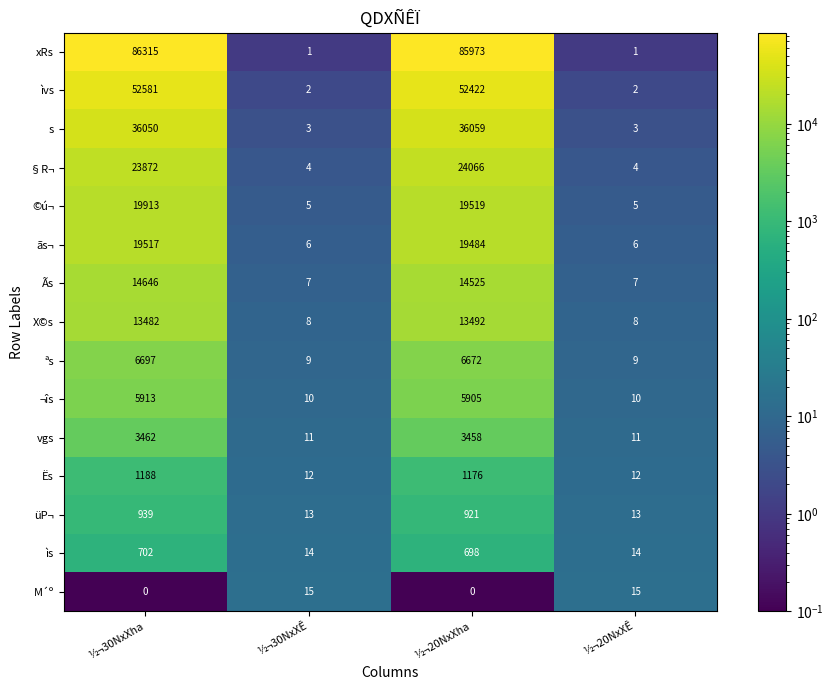

Which series has the largest total across all categories?

xRs